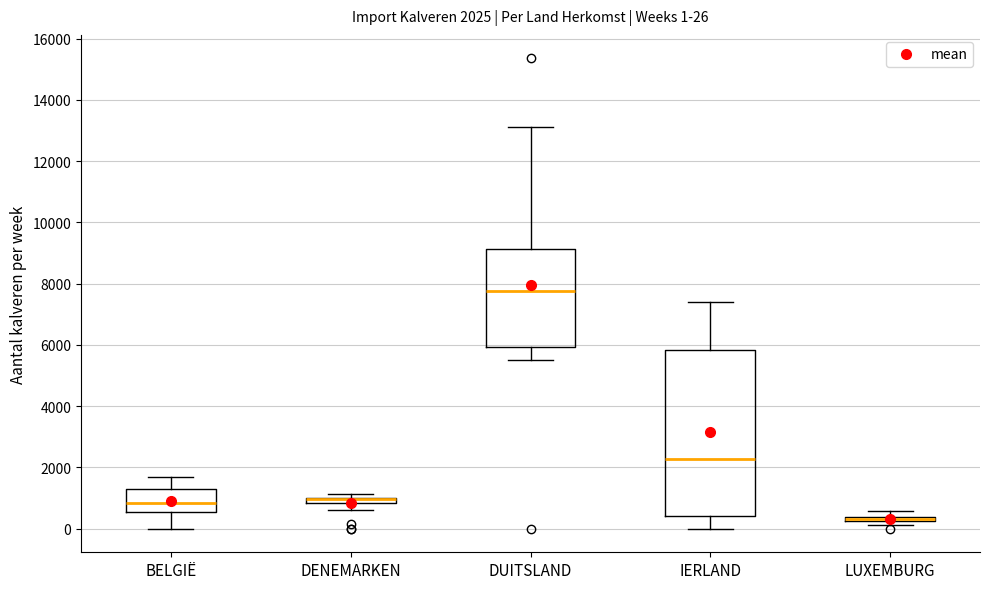

Which box is the tallest, from its lower edge to its upper edge?

IERLAND